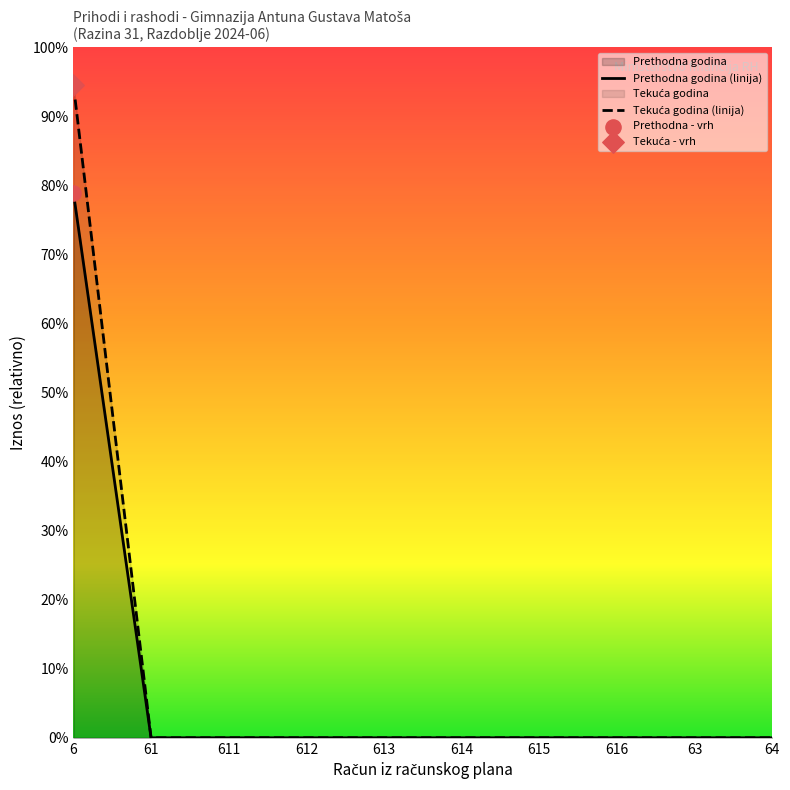

Which series has the largest total across all categories?

Ostvareno u izvještajnom razdoblju tekuće godine